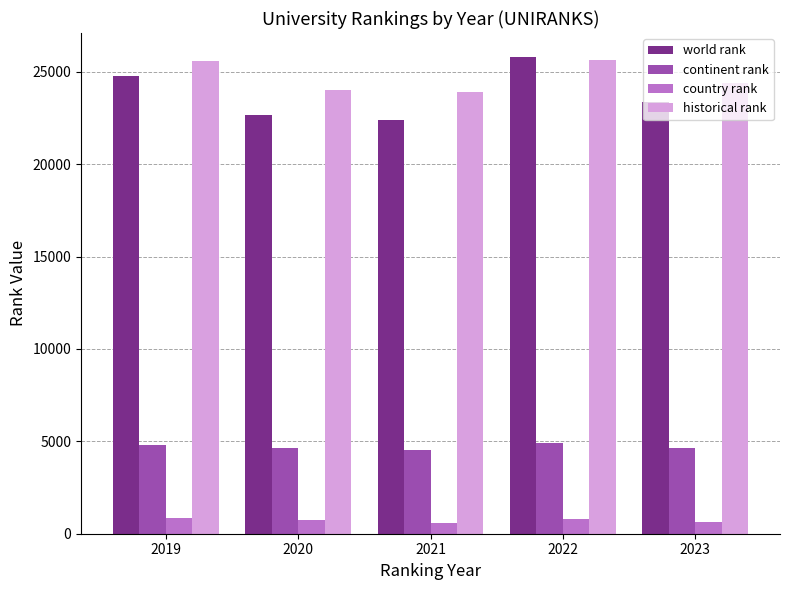

Is it true that continent rank equals 4884.0 at 2022?

True